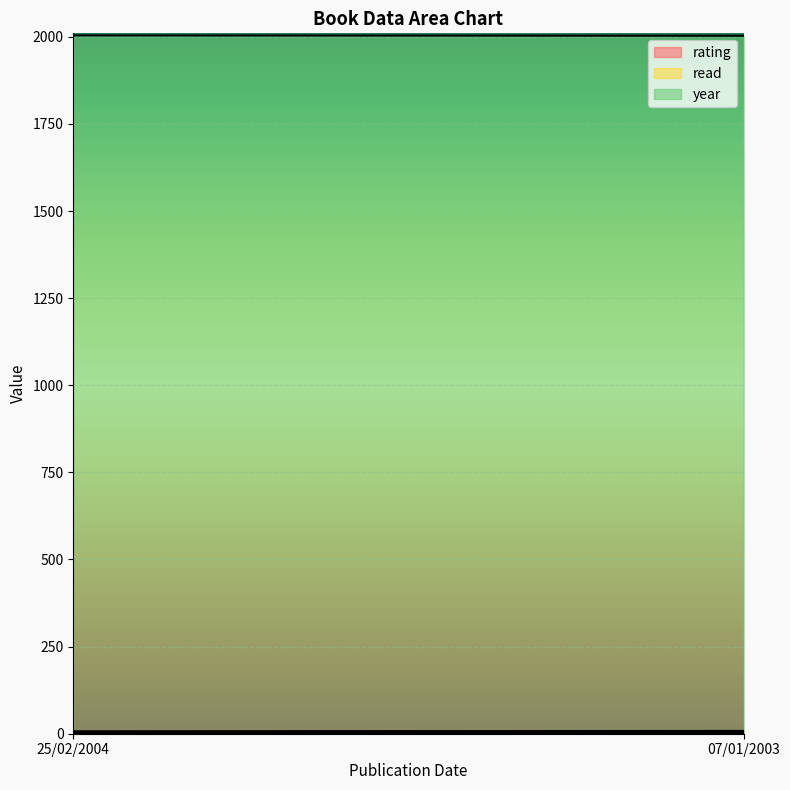

Does the chart display data point markers on the line(s)?

No